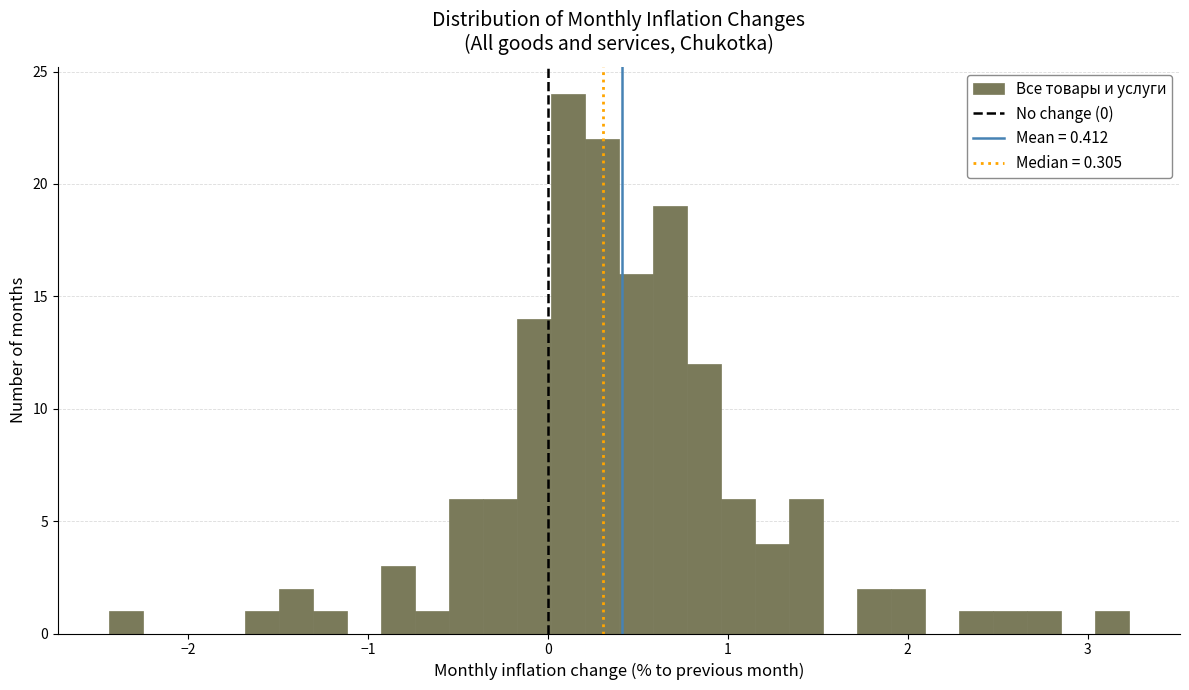

Read against the x-axis, roughly where is the centre of the tallest bar?

0.1